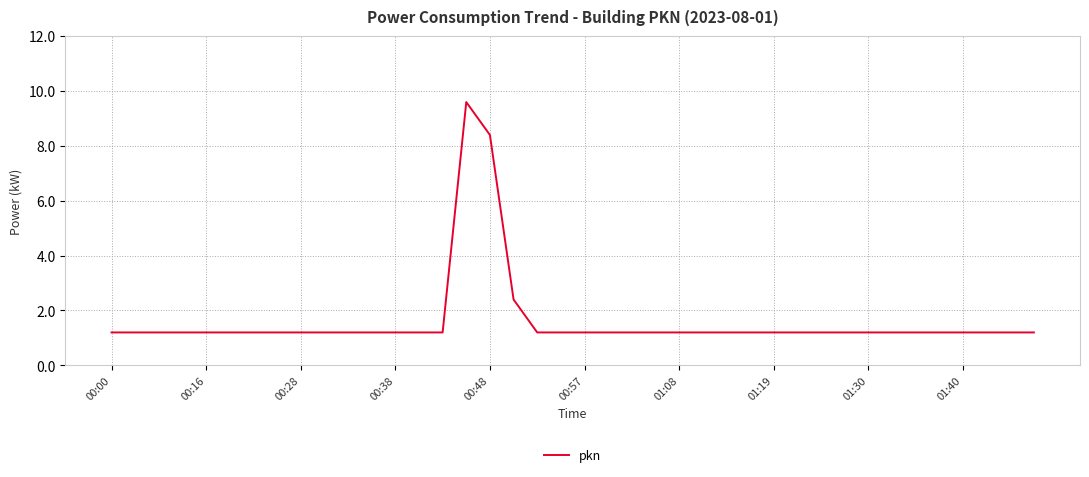

What is the minimum value shown in the chart?

1.2